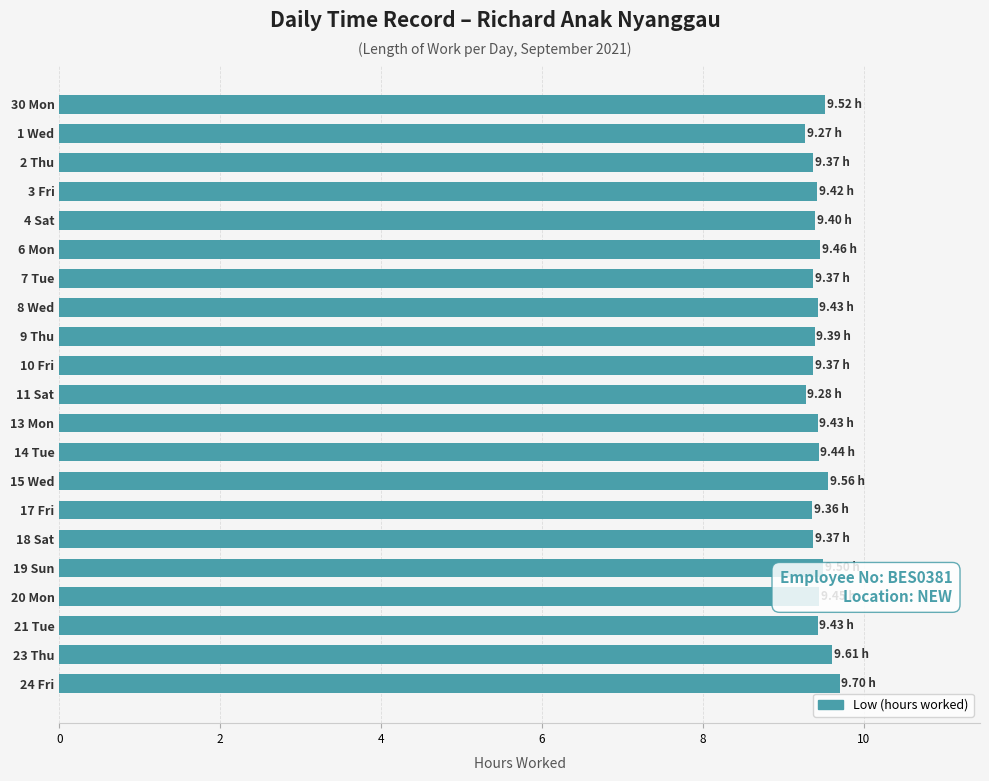

Approximately how many times larger is the value at 20 Mon compared to 19 Sun?

1.0